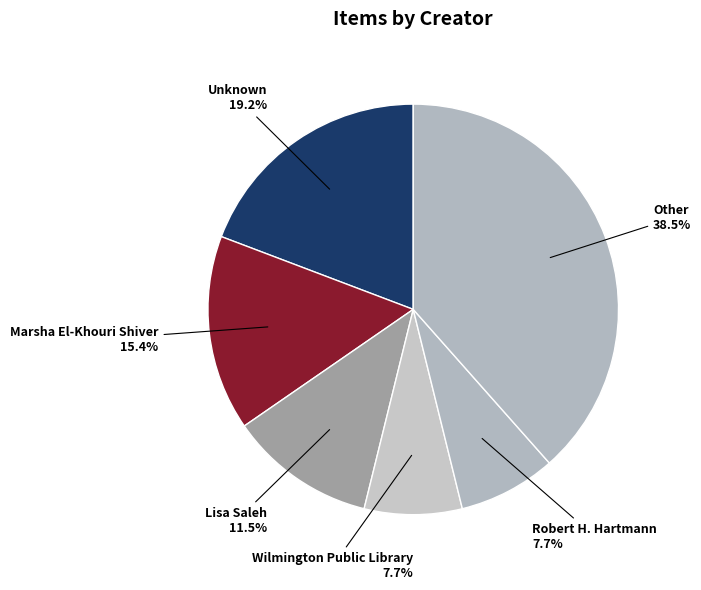

Count the number of slices in the pie.

6